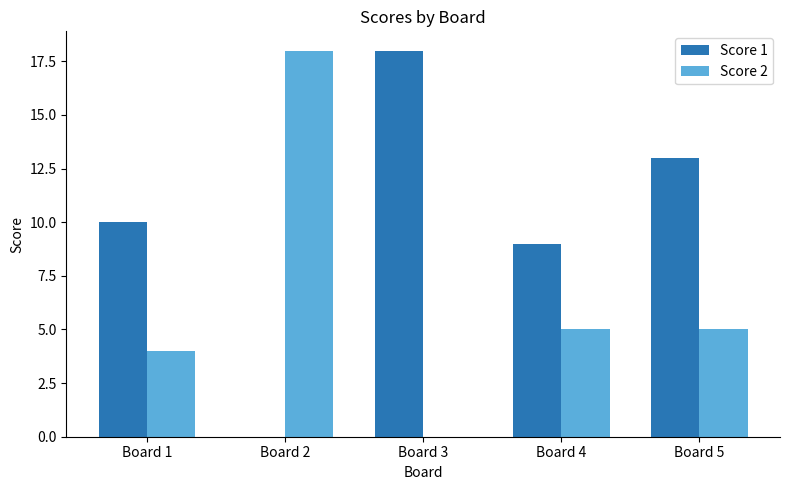

How many positive values does the Score 2 series have?

4